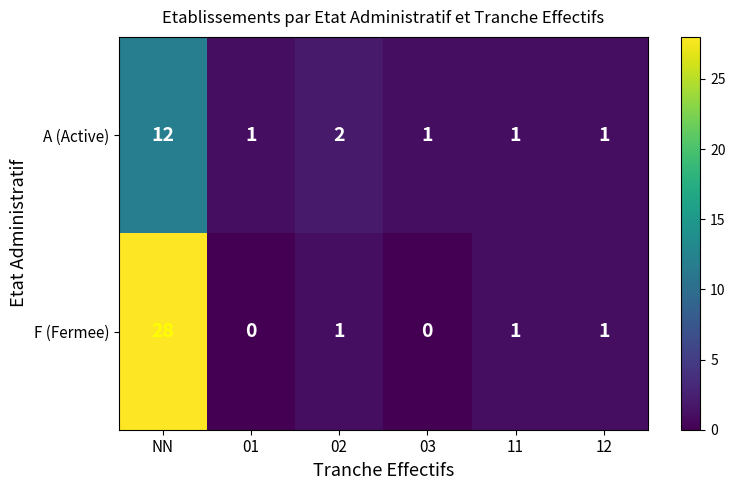

How many data points does each series have?

6